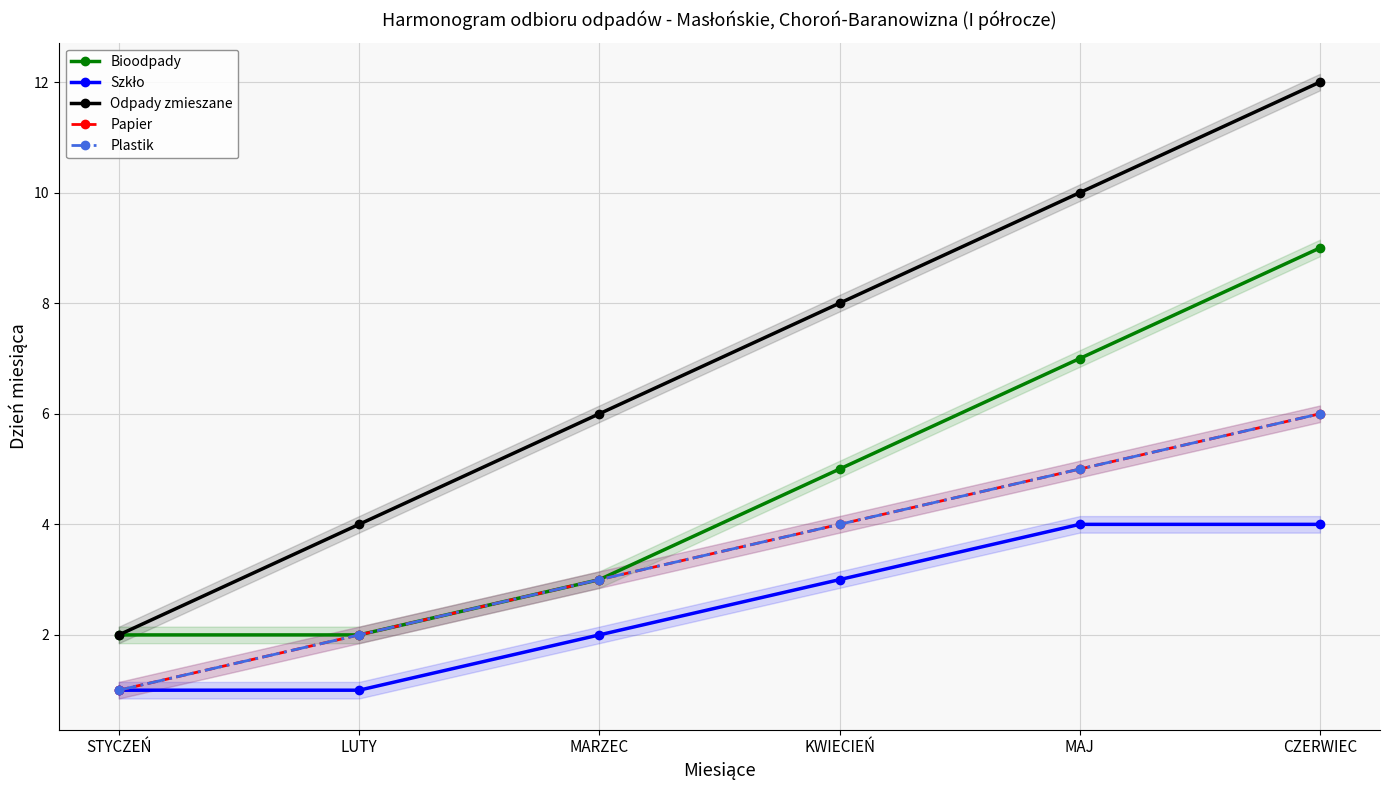

Count the Bioodpady values in the range 2 to 7.

5